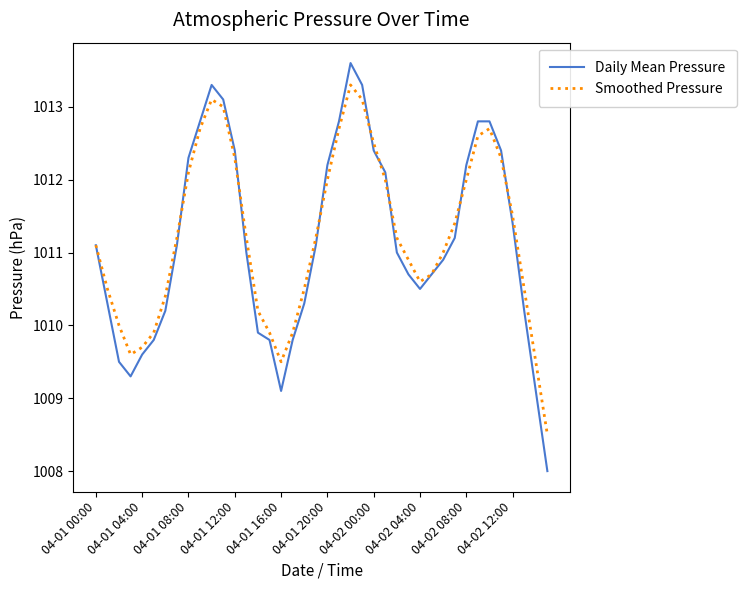

Which series has the largest range (max minus min)?

Daily Mean Pressure